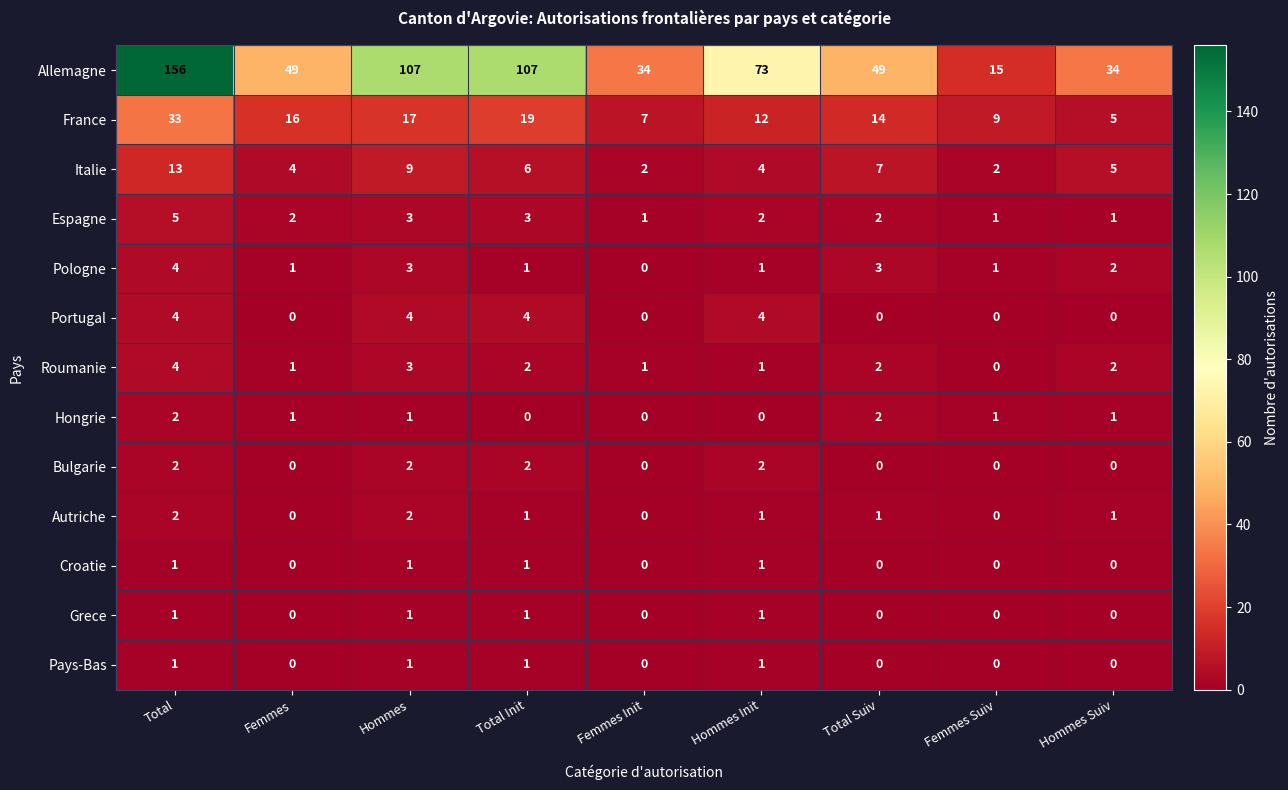

What is the sum of all Espagne values?

20